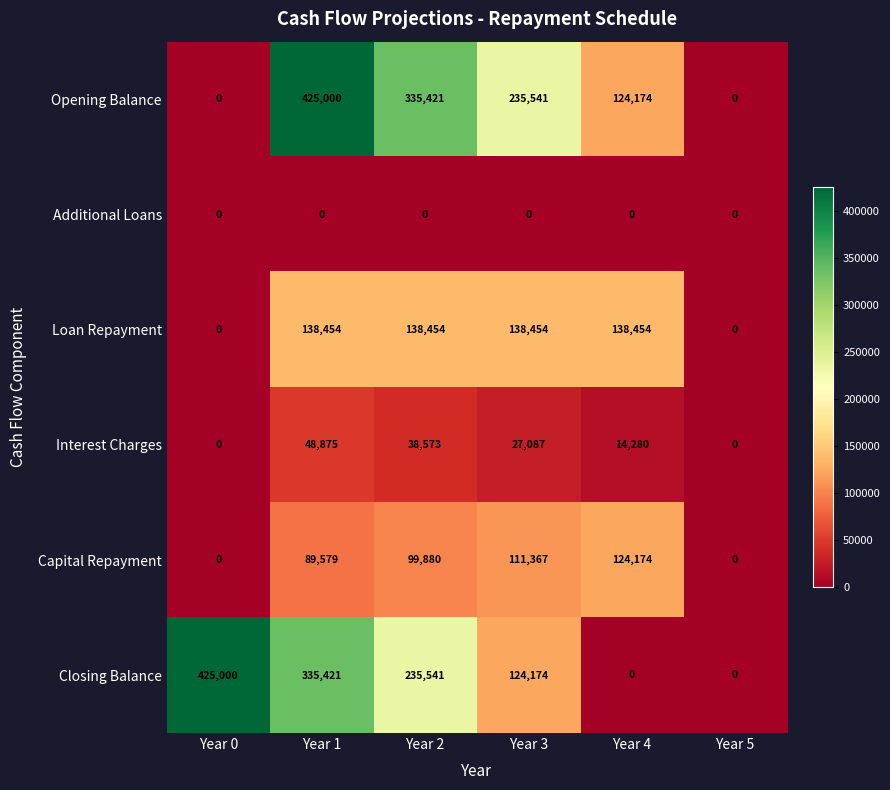

True or false: Capital Repayment has a value of 111367 at Year 3.

True